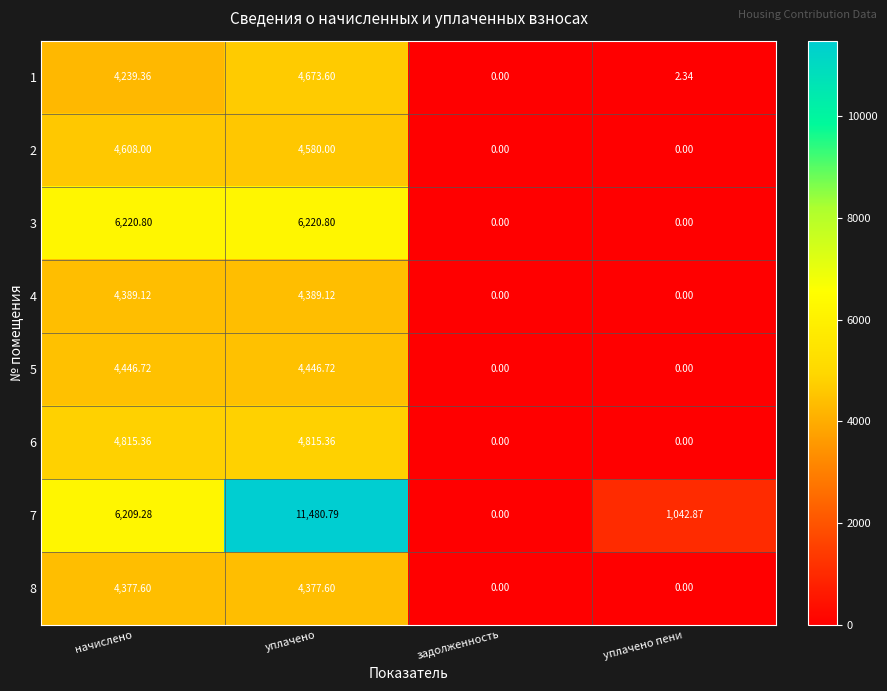

Which label corresponds to the largest value in the chart?

уплачено